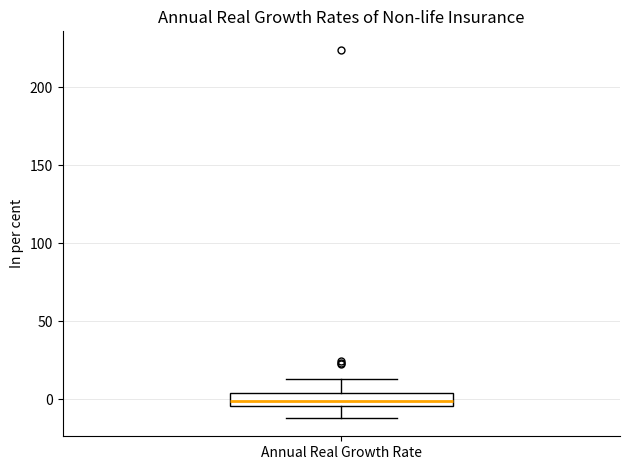

Read this box plot against the y-axis: the position of the median line, the range covered by the box, and the ends of both whiskers. The values are not printed on the chart, so give them approximately, as read against the axis.

median 0, box -5 to 5, whiskers -10 to 15